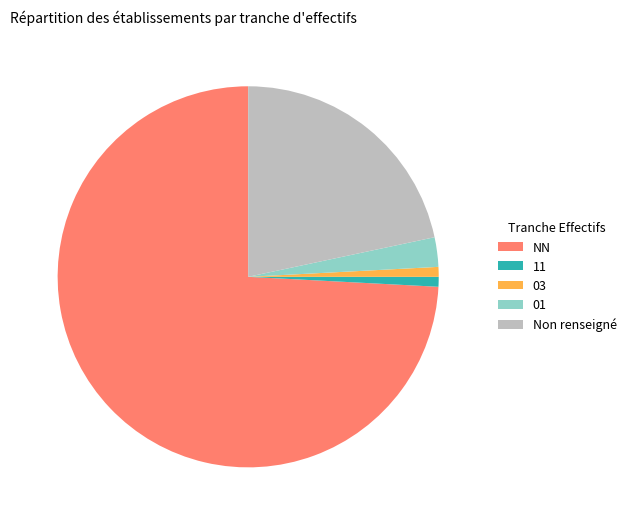

What is the ratio of the value at 03 to the value at 11?

1.0